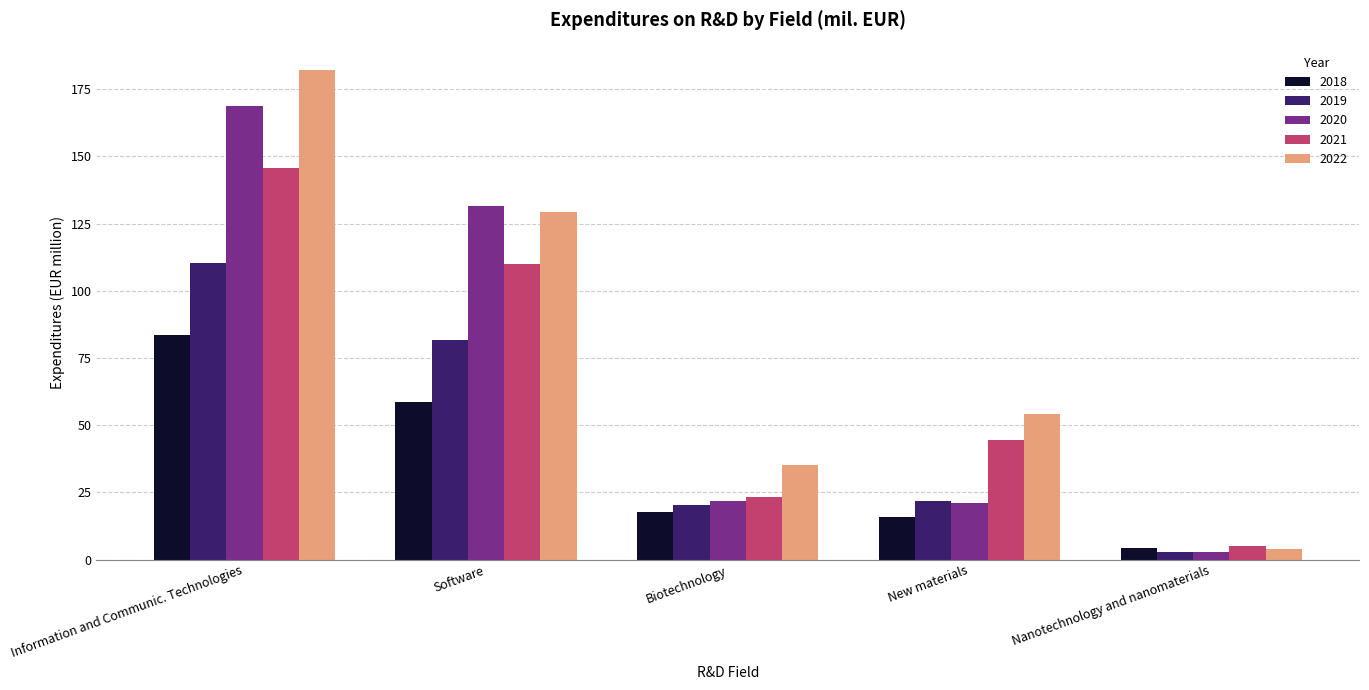

Where does the 2021 series first go above 44?

Information and Communic. Technologies